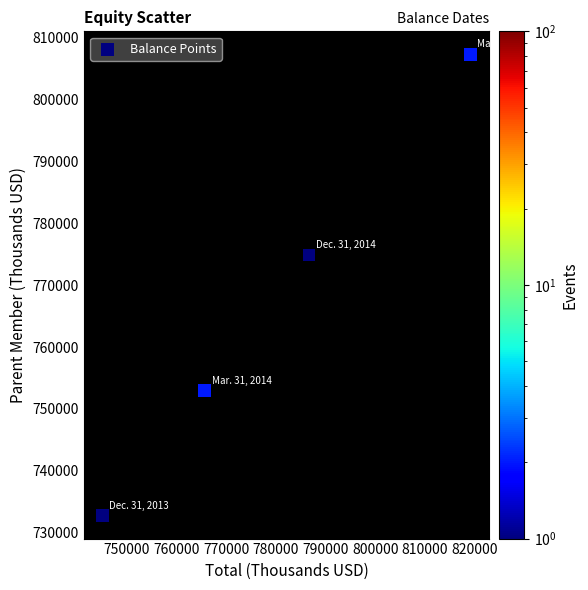

What Y value in the scatter plot is closest to 770041?

774923